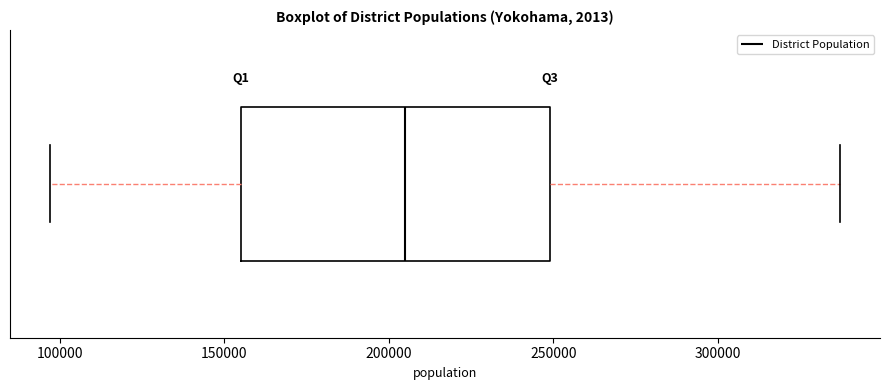

Where does the right whisker of the box end on the x-axis? The values are not printed on the chart, so give them approximately, as read against the axis.

335000